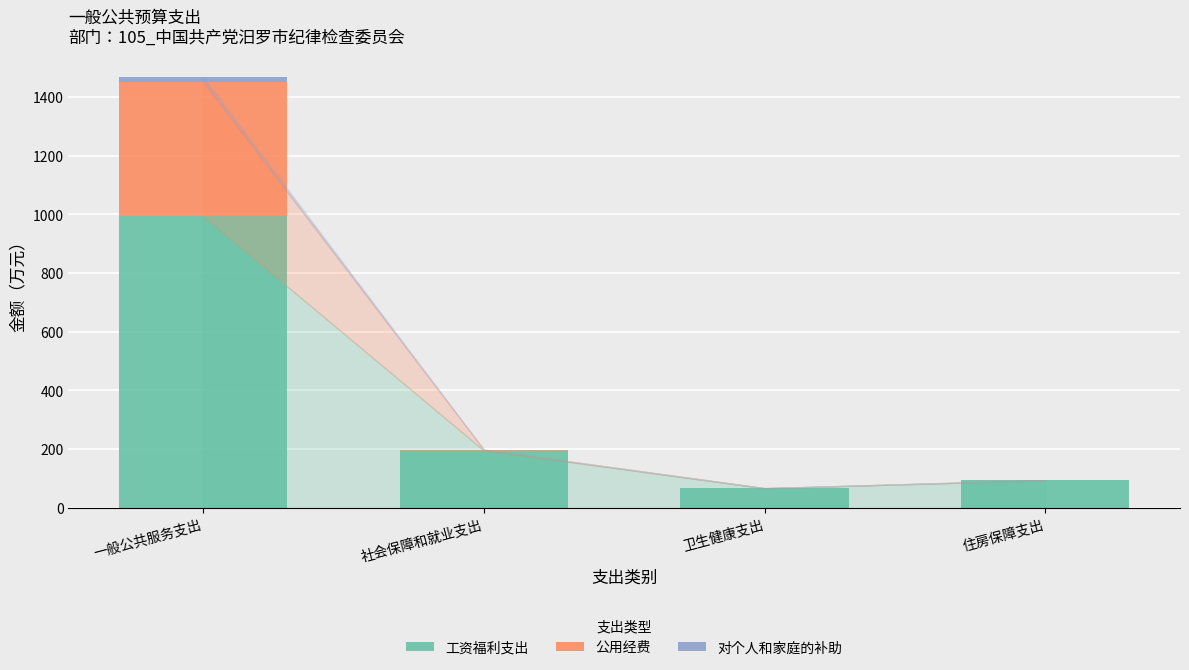

At which category is the sum across all series the highest?

一般公共服务支出